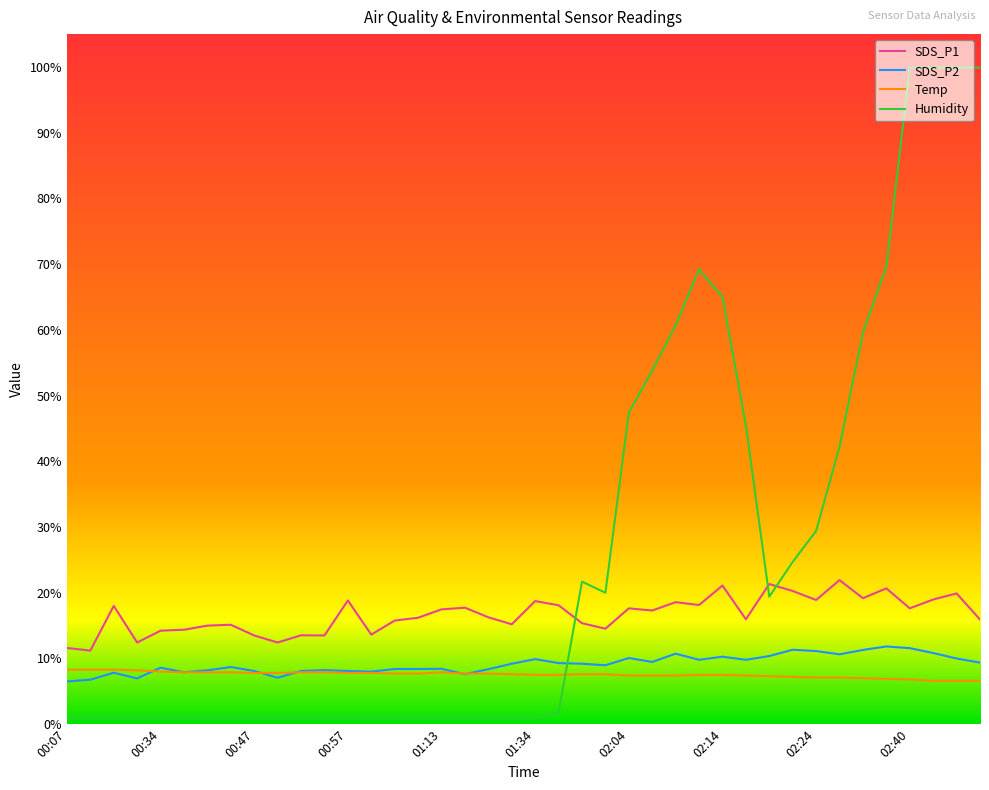

Which series has the largest total across all categories?

Humidity